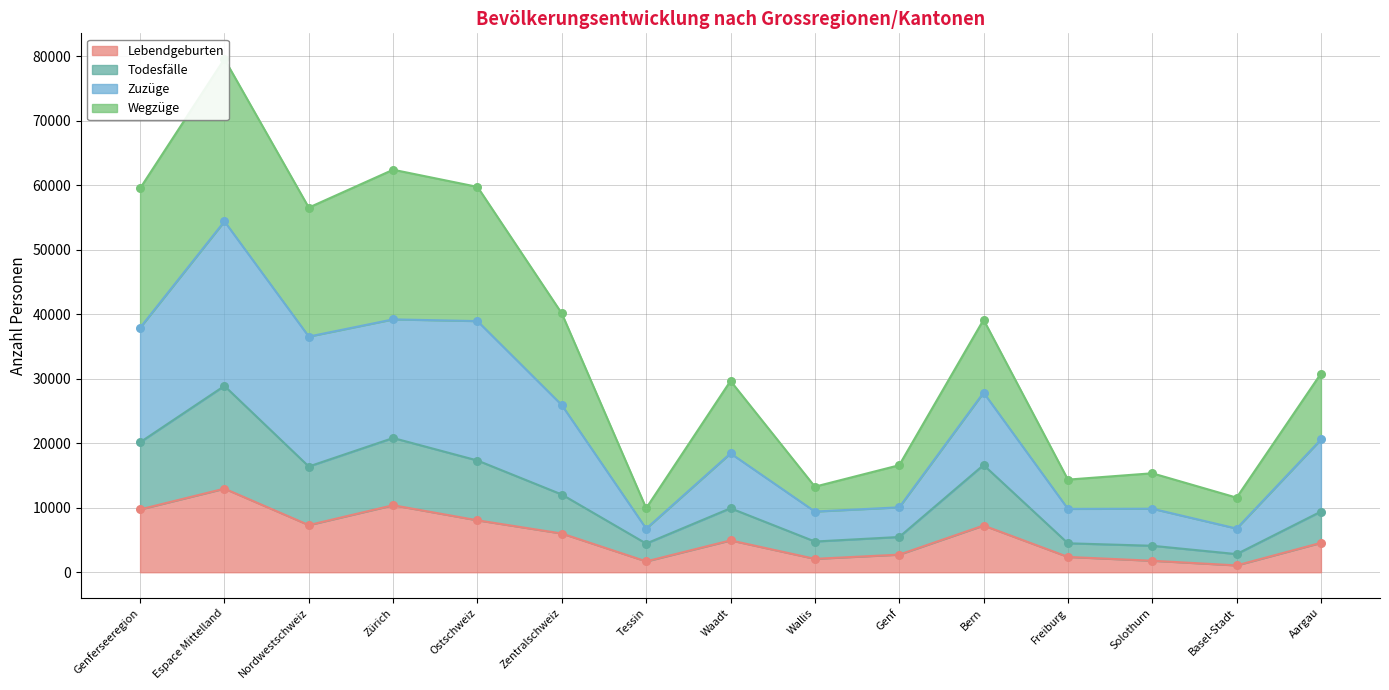

Which series contains the lowest Y value?

Lebendgeburten